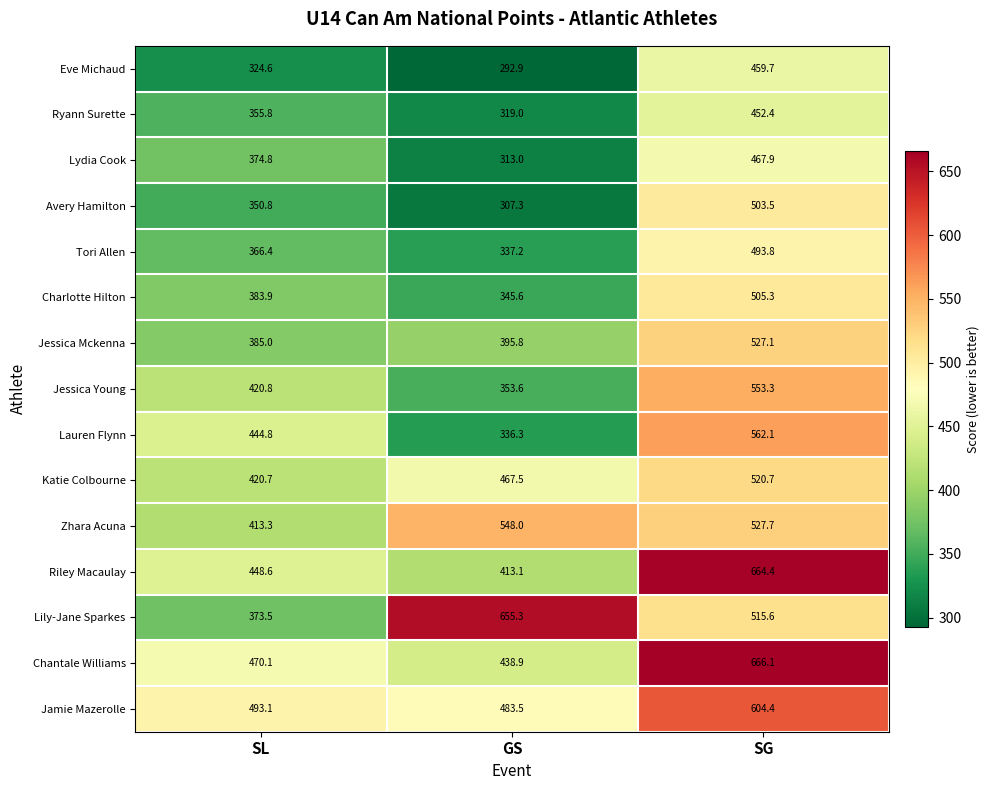

What is the spread (max minus min) of values at SL?

168.5